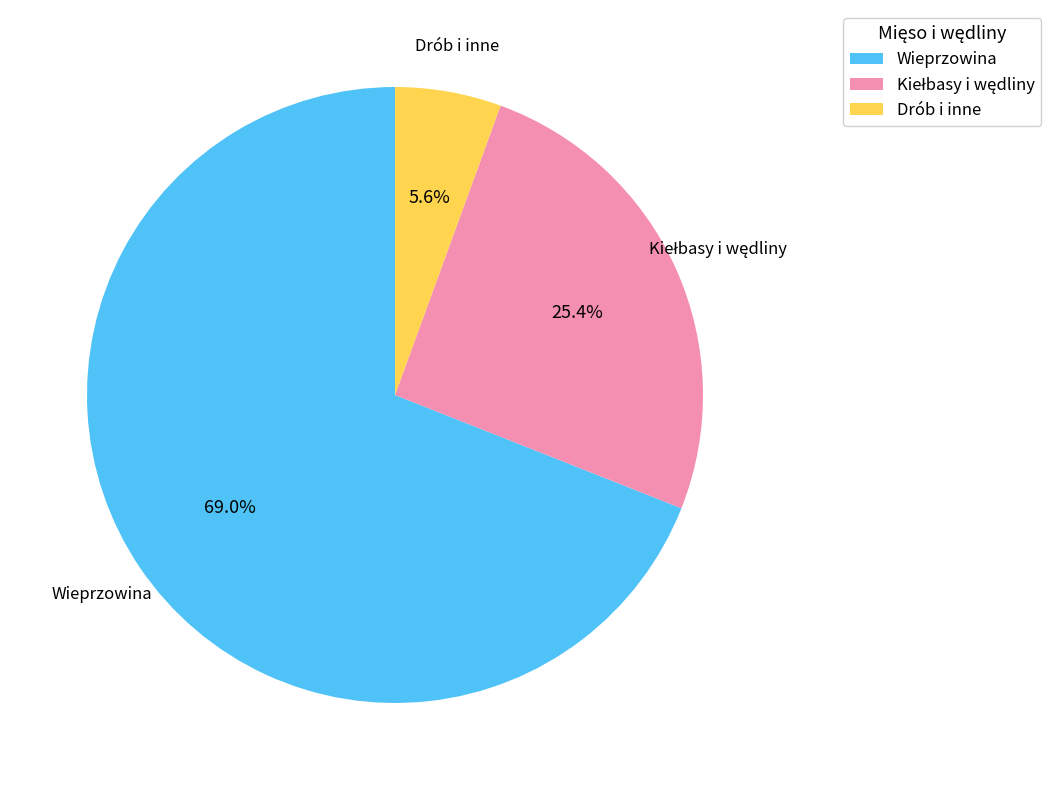

Is there a majority slice in this chart?

Yes